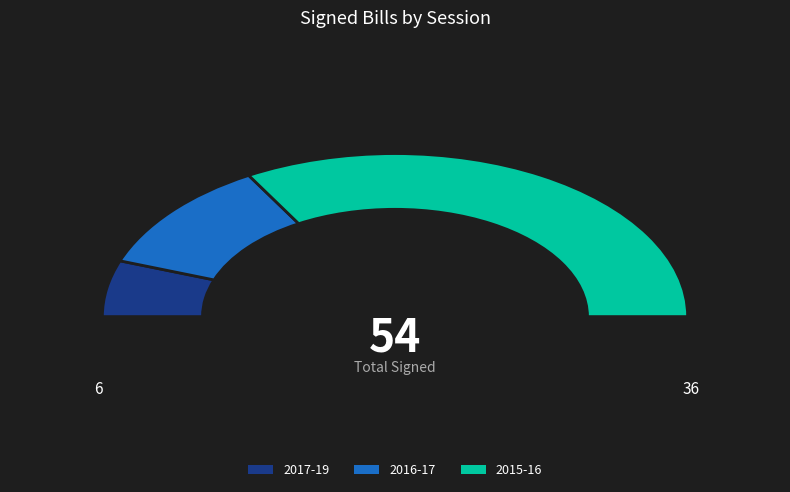

Which category has the biggest portion of the pie?

2015-16 (seconded: 4)